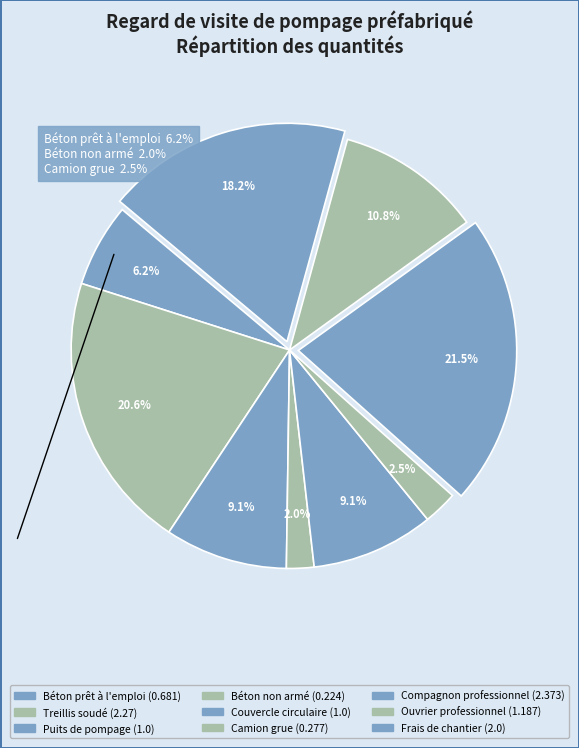

What is the largest slice in the pie chart?

Compagnon professionnel